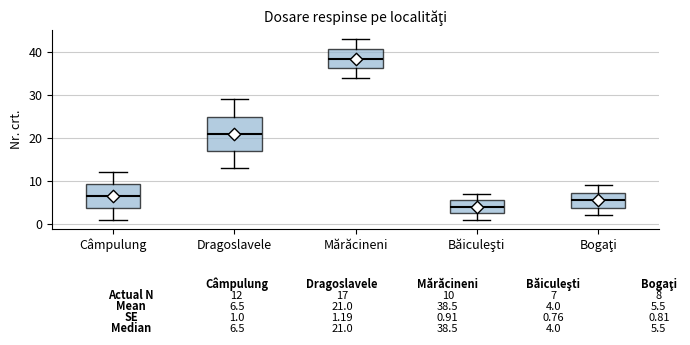

Which box's median line is the highest?

Mărăcineni